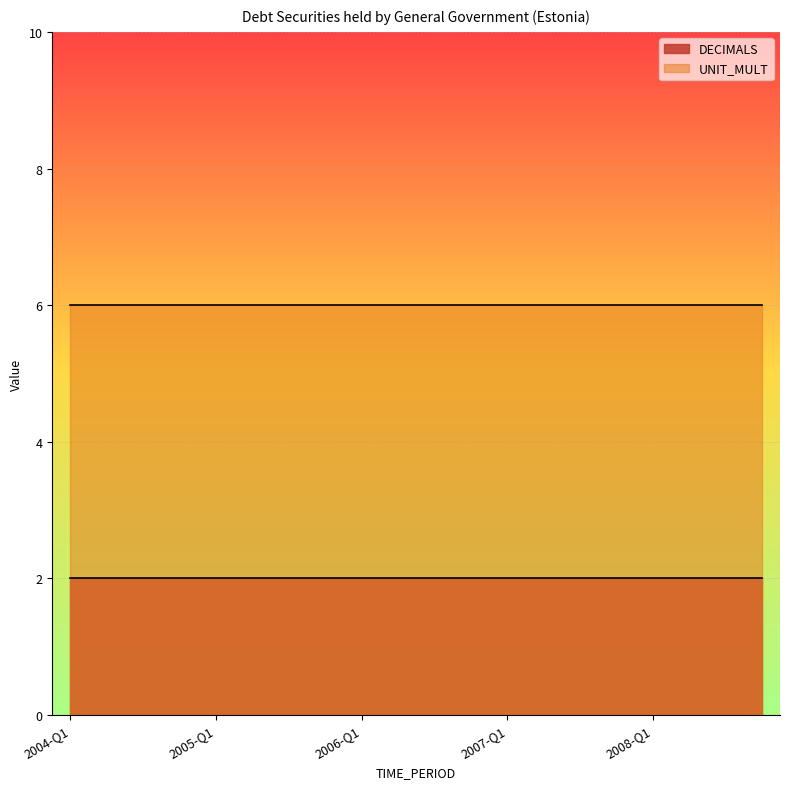

Does the chart display data point markers on the line(s)?

No